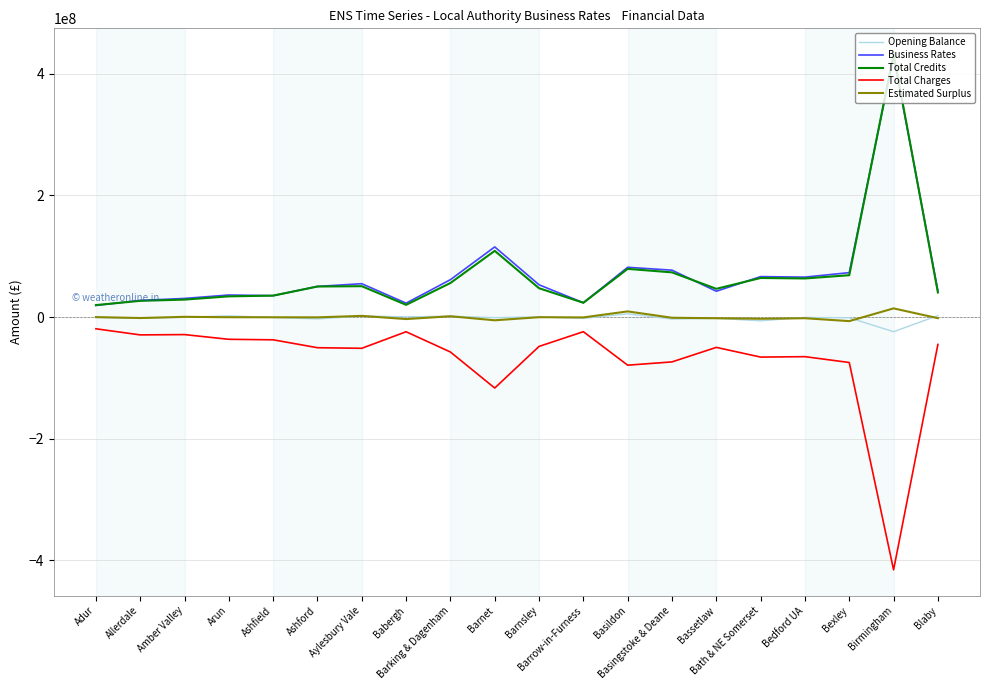

Where does the Opening Balance series first go above -535214?

Amber Valley